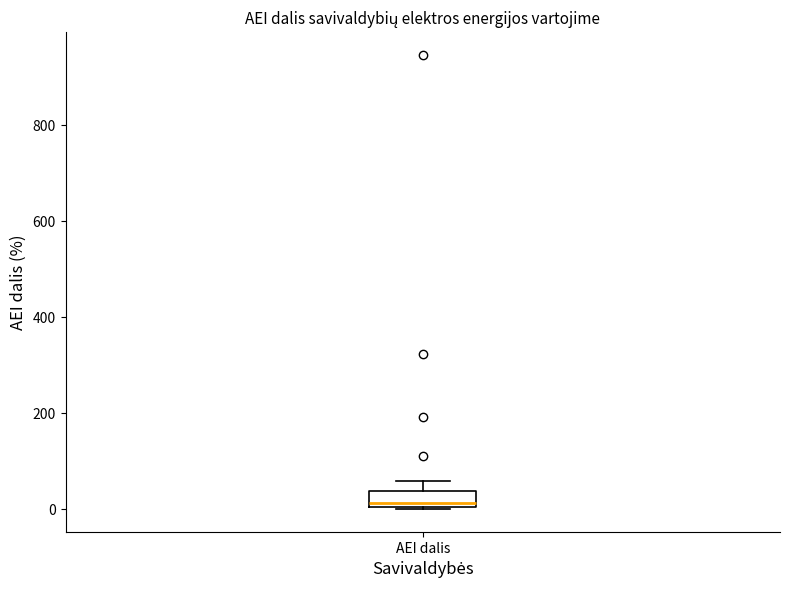

Transcribe this box plot: give where the median line is, the range the box spans, and where the two whiskers end, as read against the y-axis. The values are not printed on the chart, so give them approximately, as read against the axis.

median 20, box 0 to 40, whiskers 0 to 60